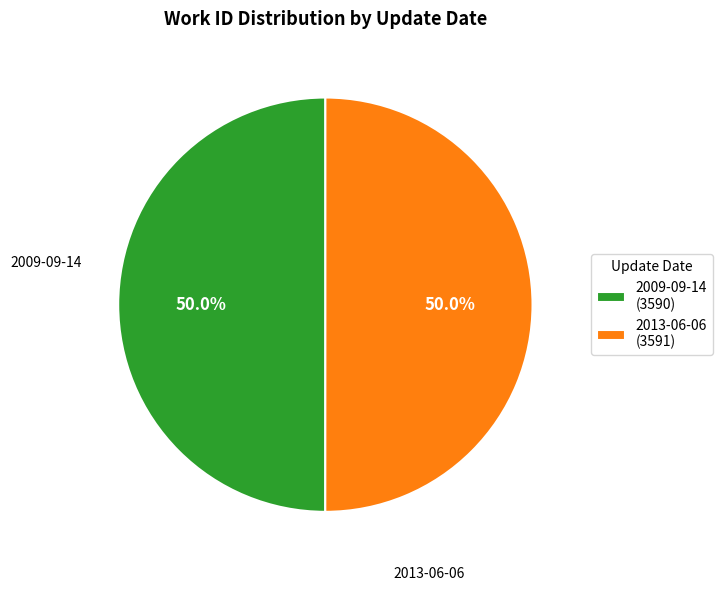

The 2013-06-06 slice represents 40% of the pie. True or false?

False